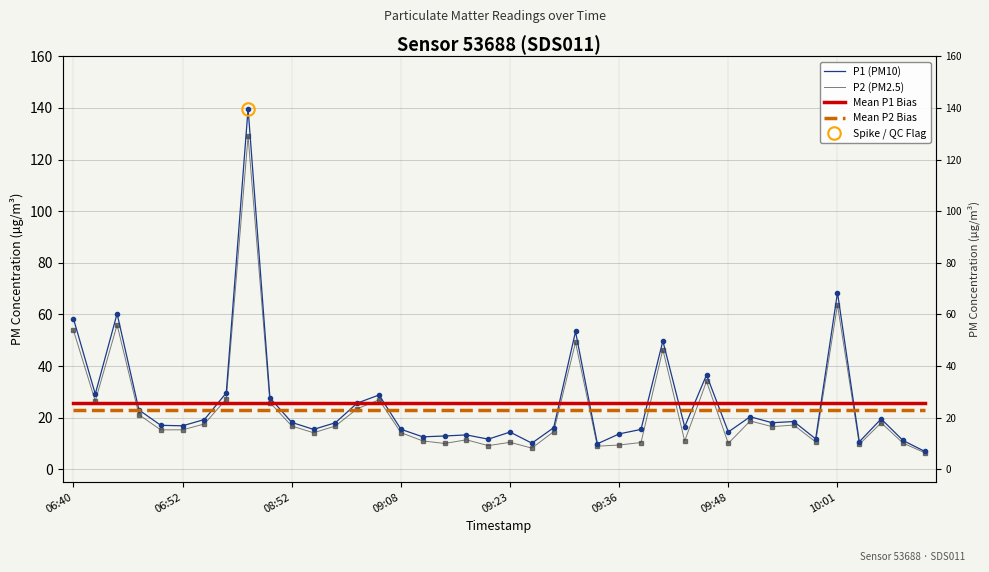

How many interior local peaks does the P2 (PM2.5) series have?

12